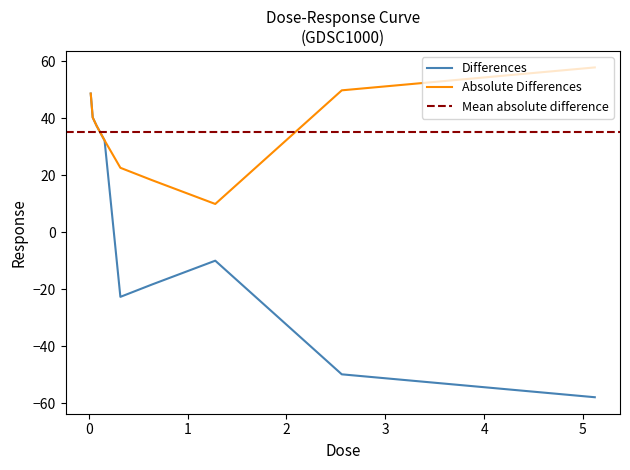

What is the approximate value at 1.28?

-9.9